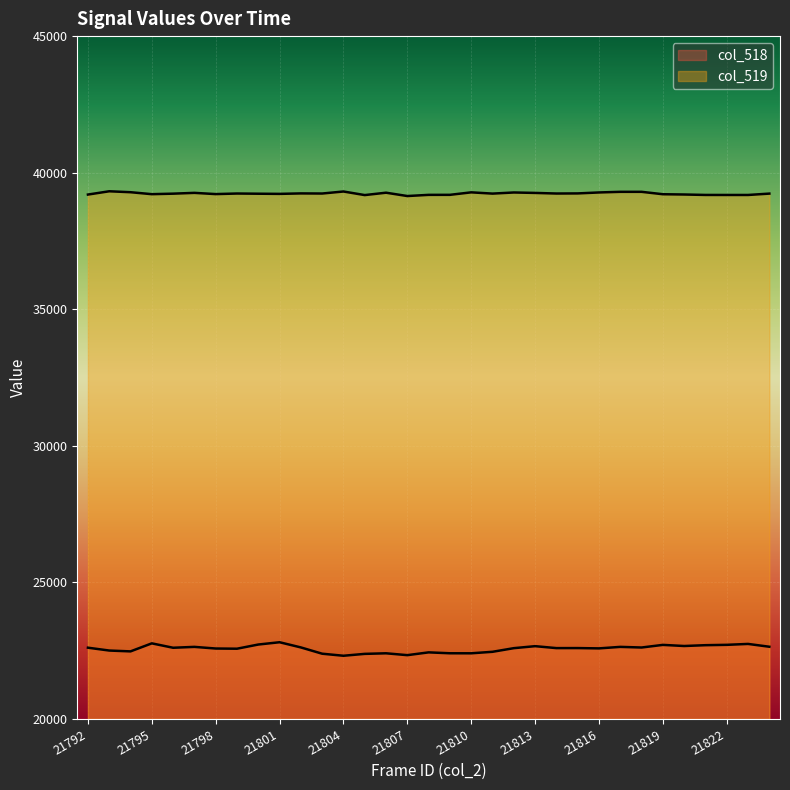

True or false: col_518 and col_519 intersect in this chart.

False